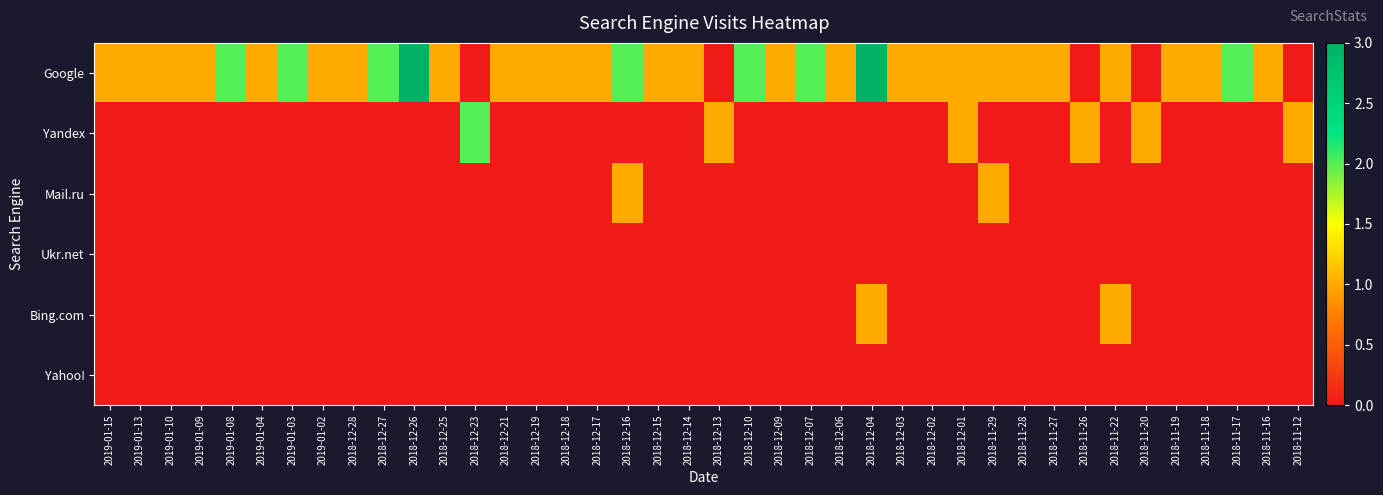

What is the maximum value shown in the chart?

3